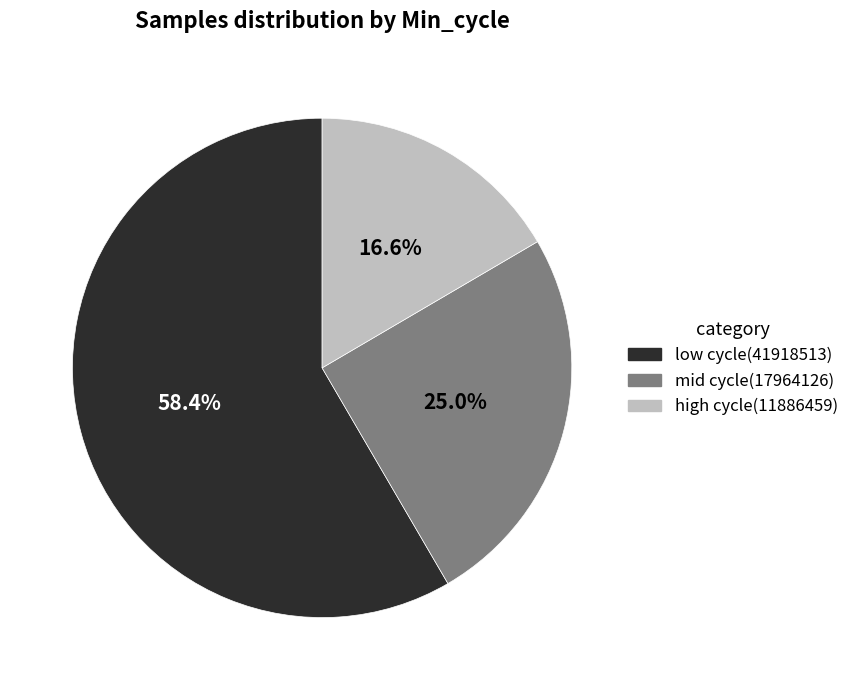

Which has a higher value, high cycle(11886459) or mid cycle(17964126)?

mid cycle(17964126)